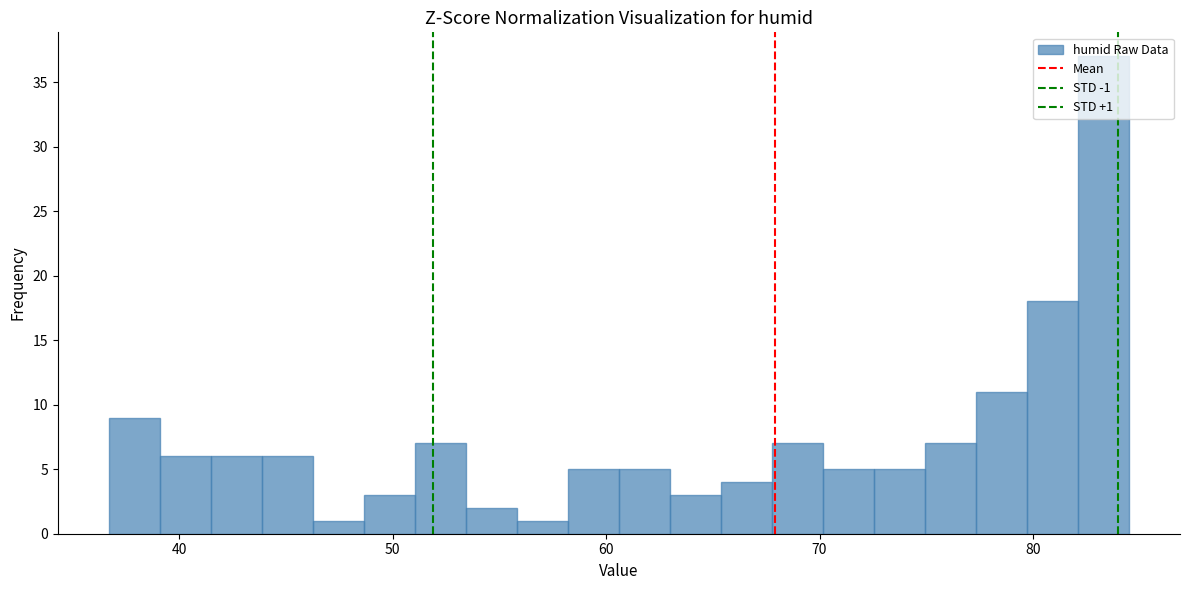

Read against the x-axis, roughly where is the centre of the tallest bar?

83